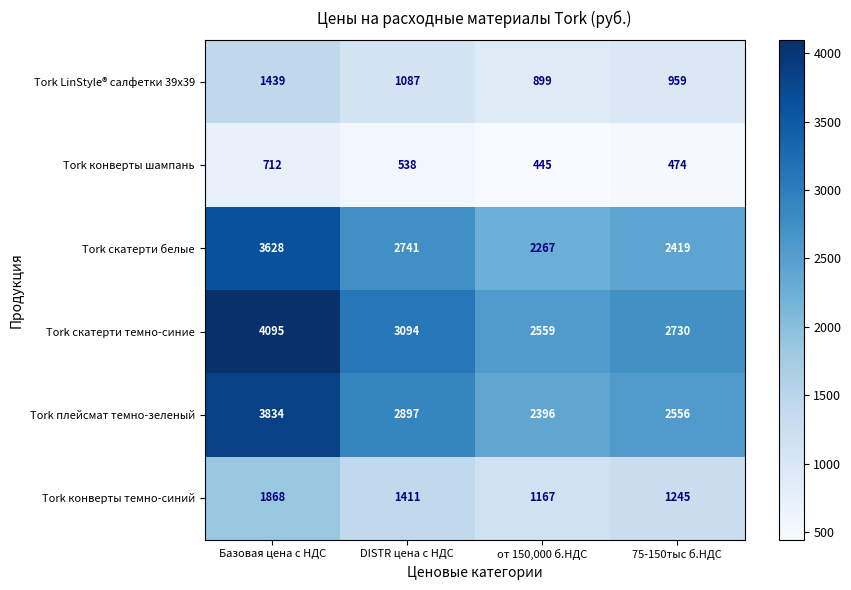

What is the difference between the Tork конверты шампань values at от 150,000 б.НДС and Базовая цена с НДС?

267